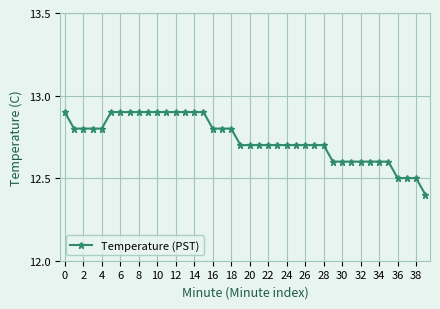

How many values are between 12 and 13?

40